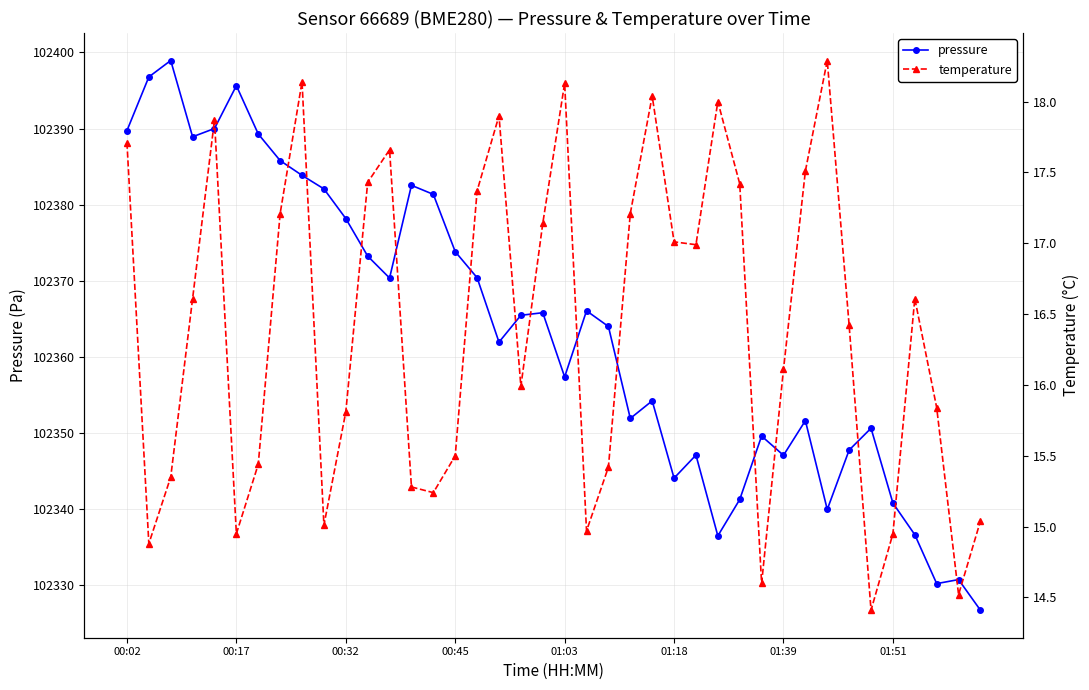

True or false: pressure has more than 0 interior local peaks.

True